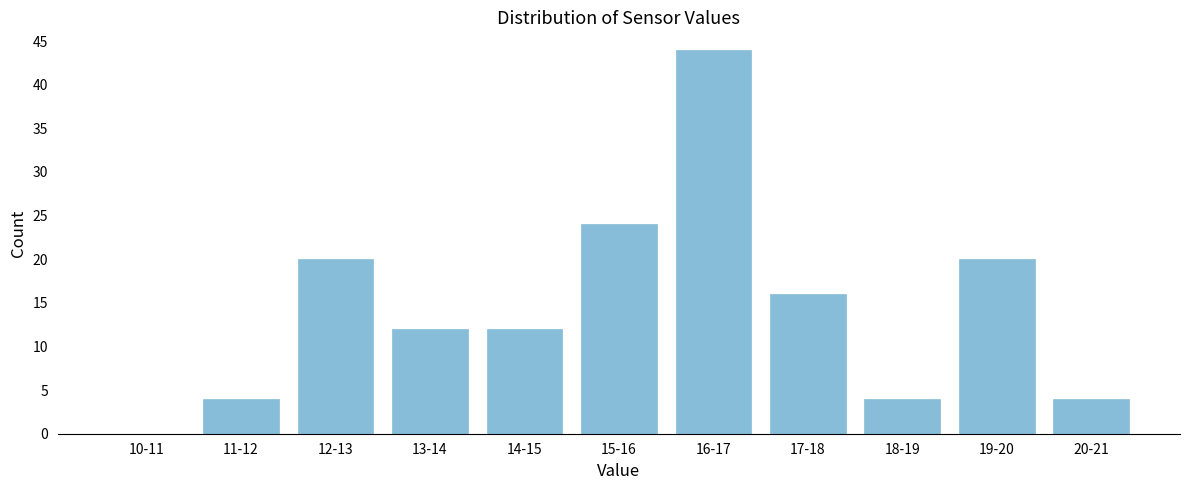

Reading right to left, transcribe all the data shown in this chart.

20-21=4	19-20=20	18-19=4	17-18=16	16-17=44	15-16=24	14-15=12	13-14=12	12-13=20	11-12=4	10-11=0